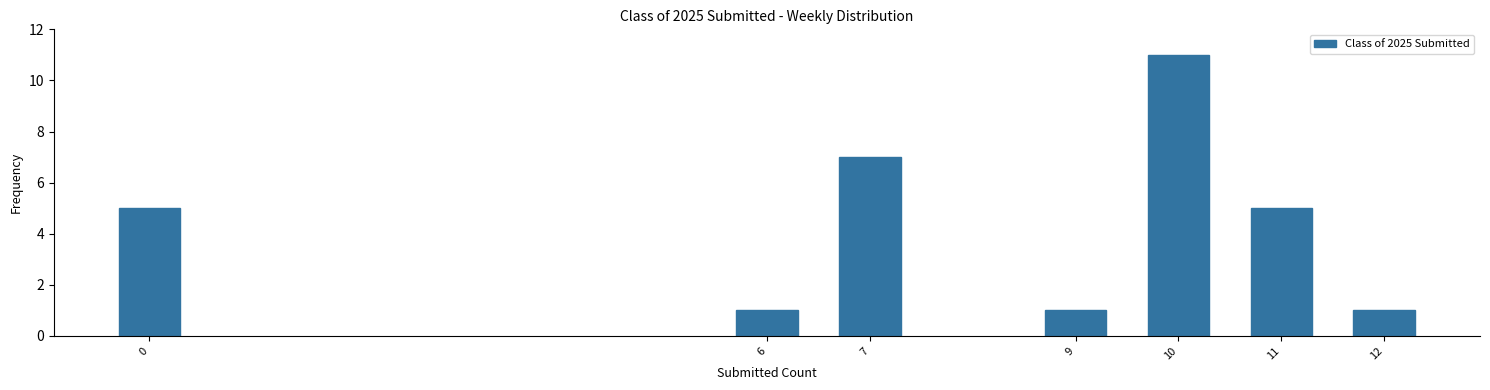

Reading left to right, list all the values displayed in this chart.

0=5	6=1	7=7	9=1	10=11	11=5	12=1